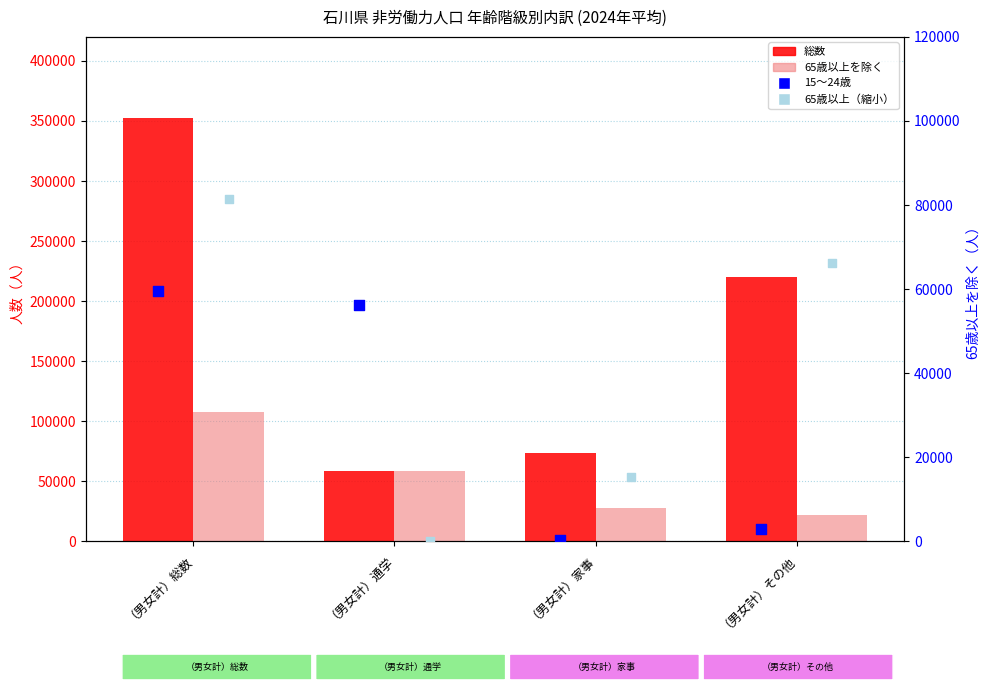

Which series reaches the maximum Y coordinate?

総数